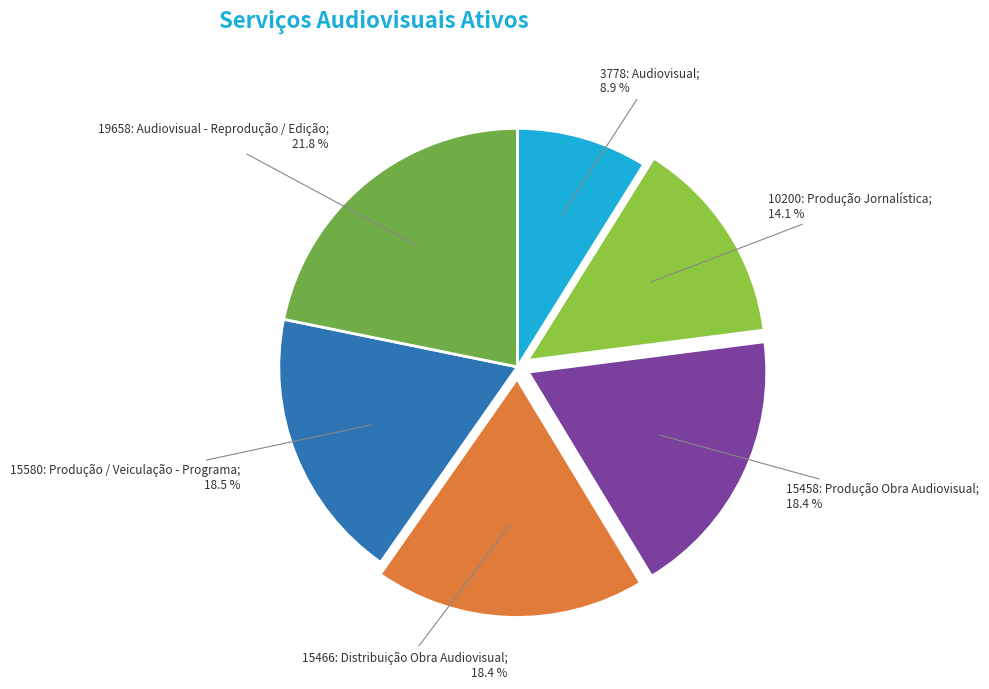

To the nearest percent, what is the average slice percentage?

17%